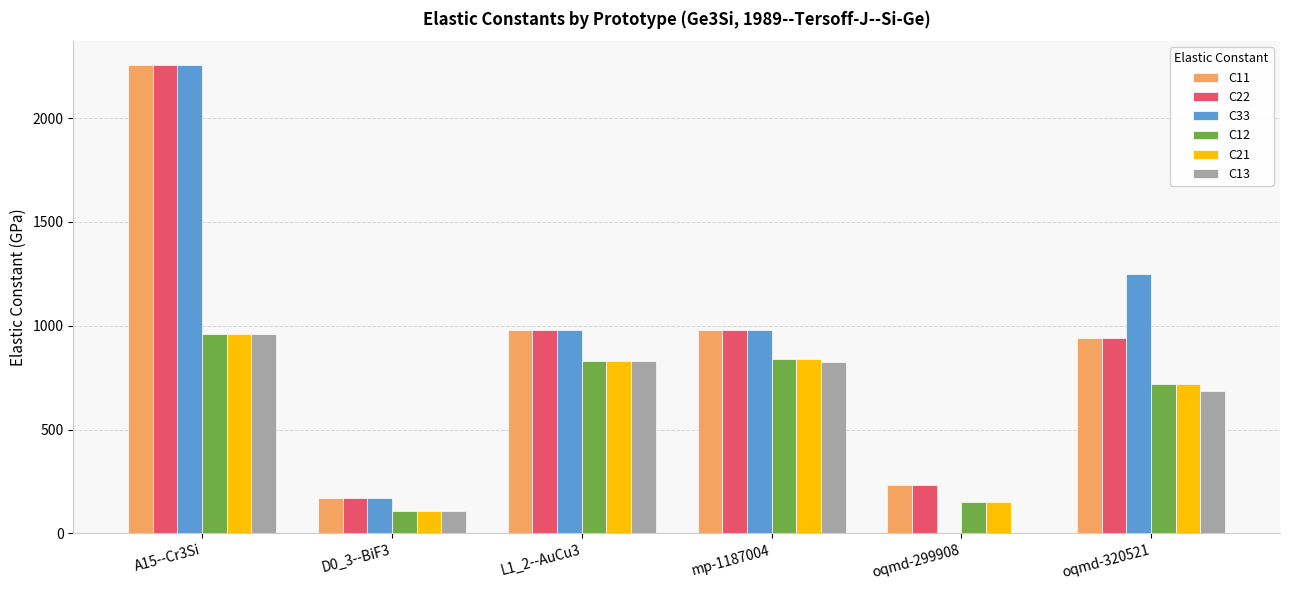

What is the greatest value displayed?

2257.6